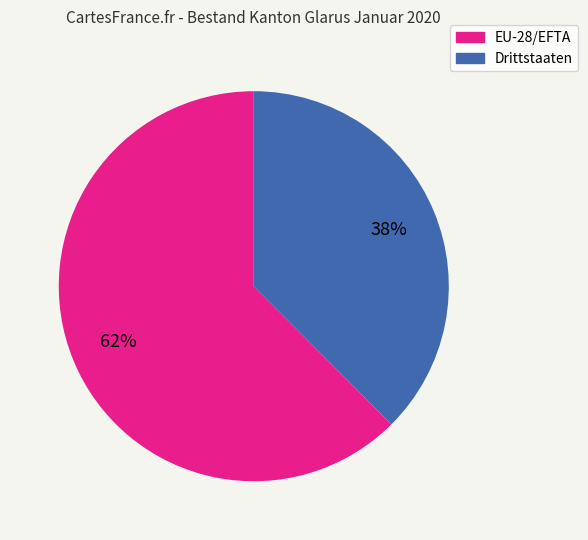

Is the sum of EU-28/EFTA and Drittstaaten greater than half?

Yes